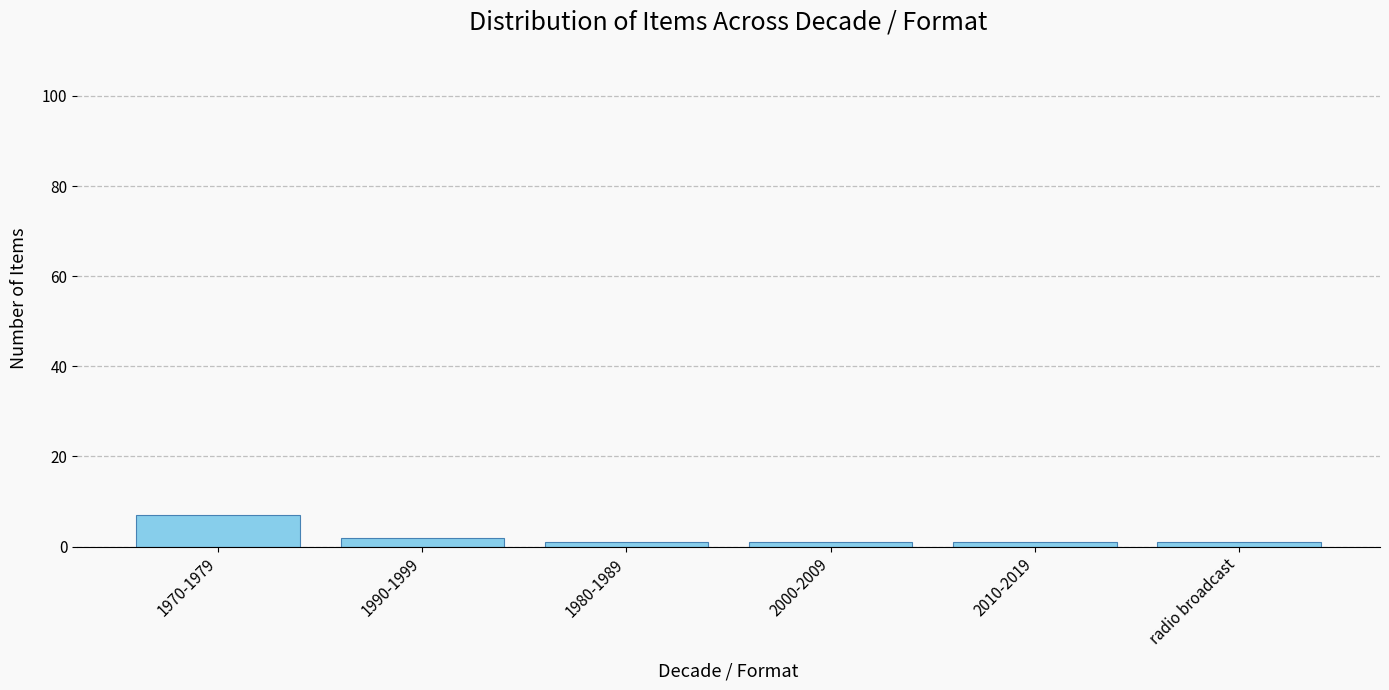

Reading left to right, extract all data points from this chart.

7	2	1	1	1	1